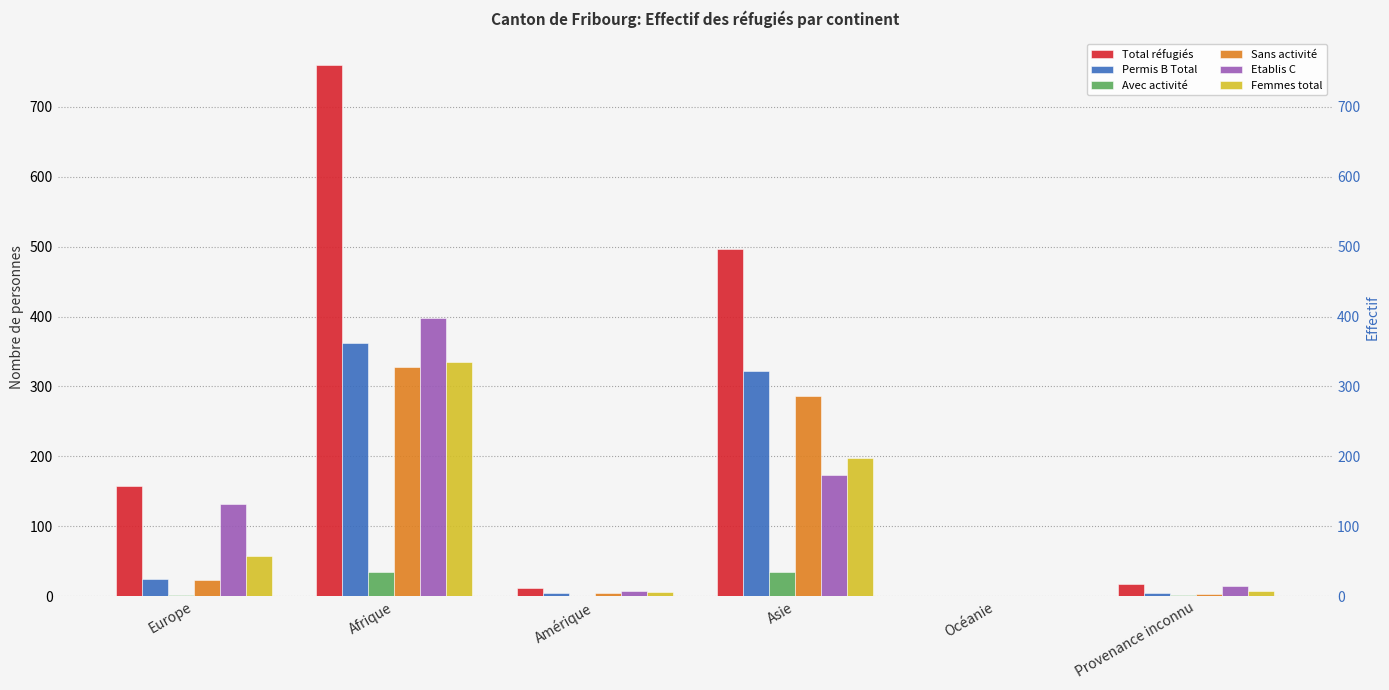

Rank the series by their maximum value, from highest to lowest.

Total réfugiés, Etablis C, Permis B Total, Femmes total, Sans activité, Avec activité